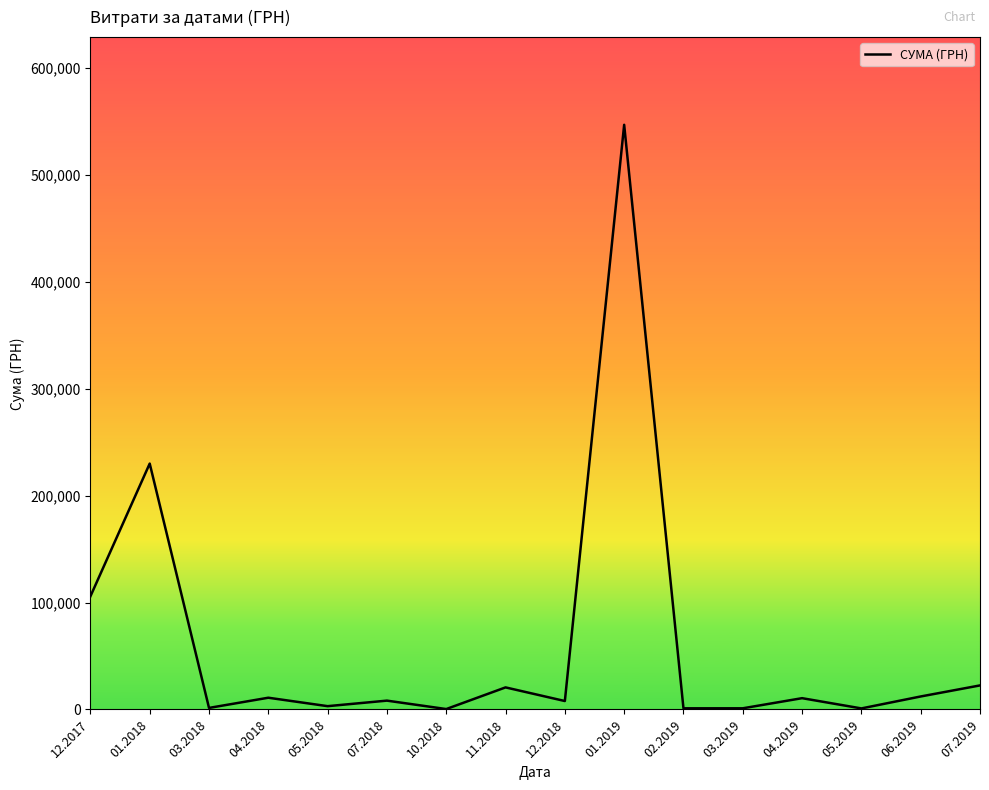

How many lines are shown in the chart?

1